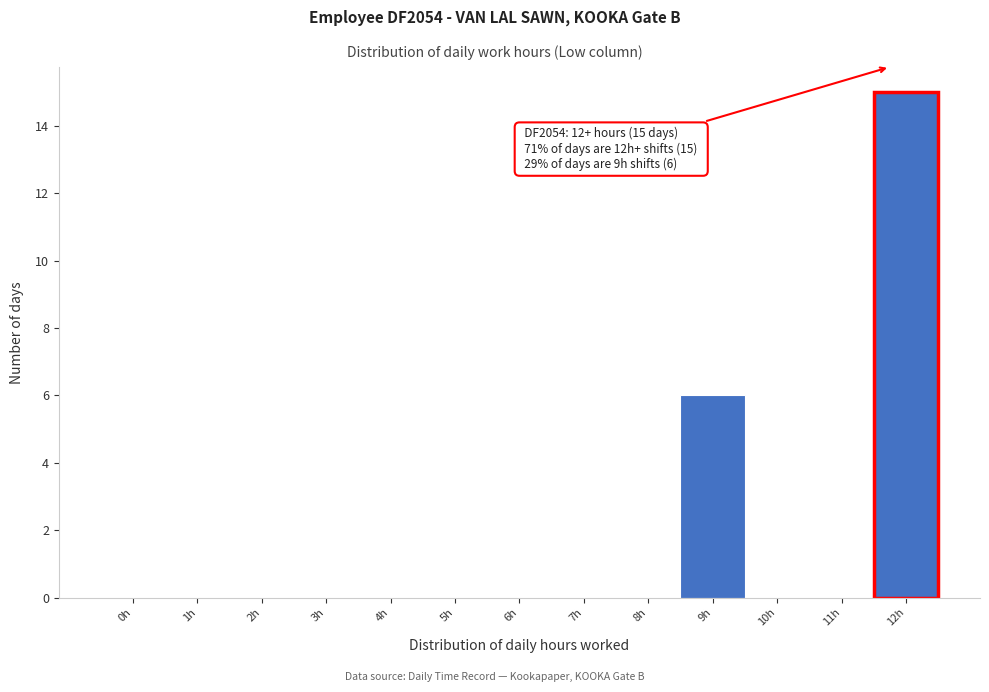

Reading left to right, what are all the values shown in this chart?

0h=0	1h=0	2h=0	3h=0	4h=0	5h=0	6h=0	7h=0	8h=0	9h=6	10h=0	11h=0	12h=15